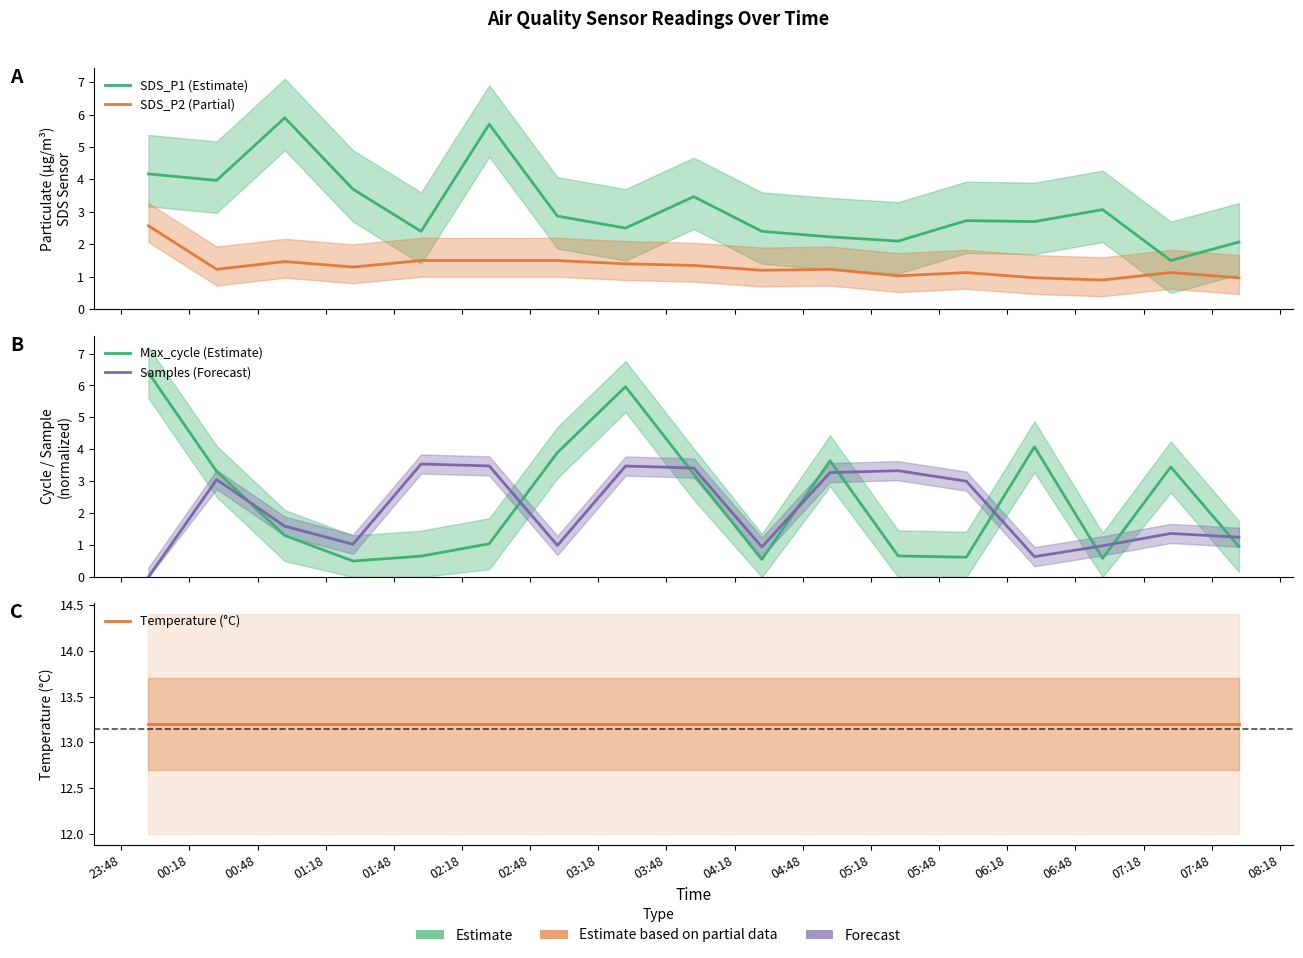

What is the value of the SDS_P2 (Partial) point at the 6th from the left?

1.5